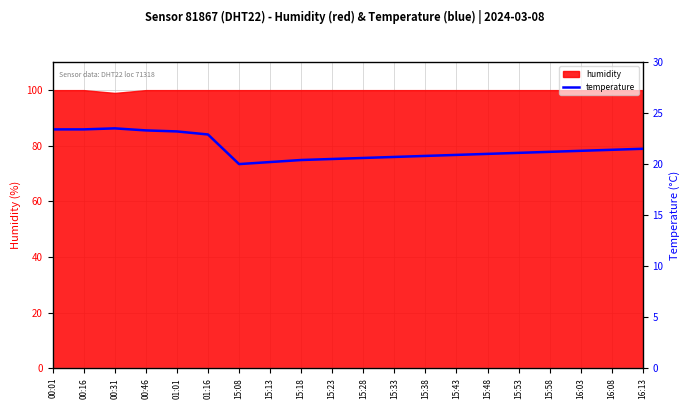

Between 15:38 and 15:08, which is larger?

15:38